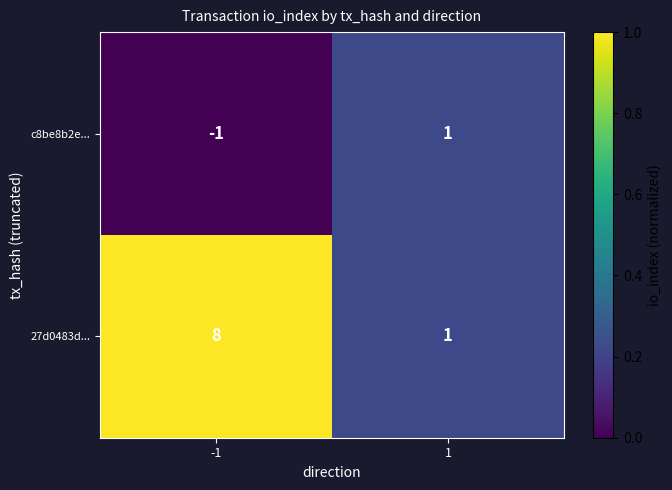

Between -1 and 1, which series saw the biggest shift?

27d0483d...